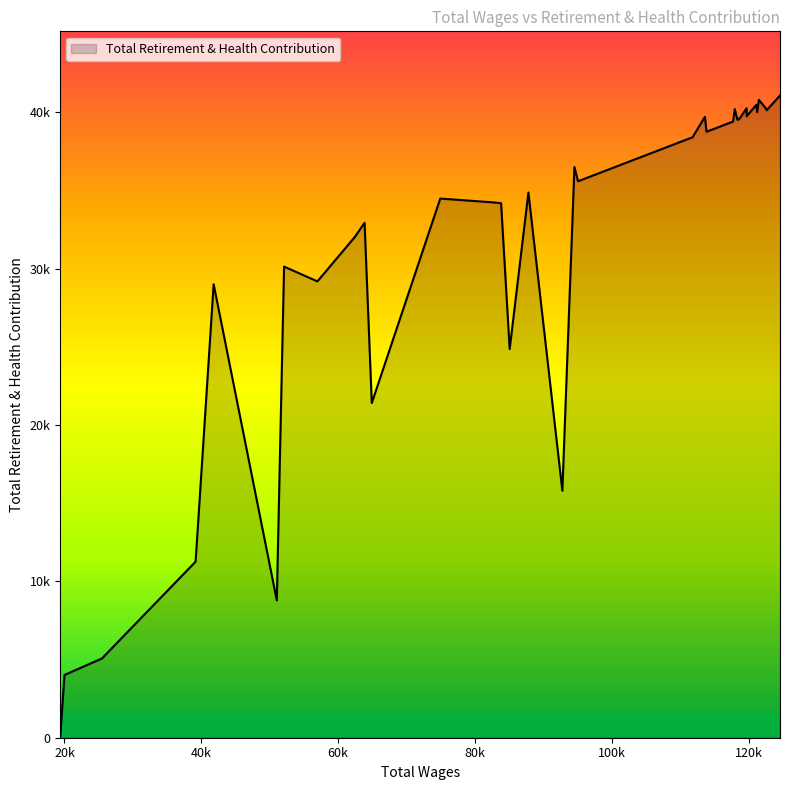

What is the difference between the maximum and minimum values?

41059